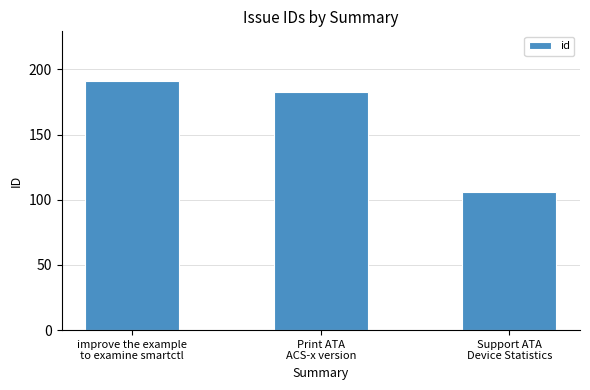

What is the smallest value displayed?

106